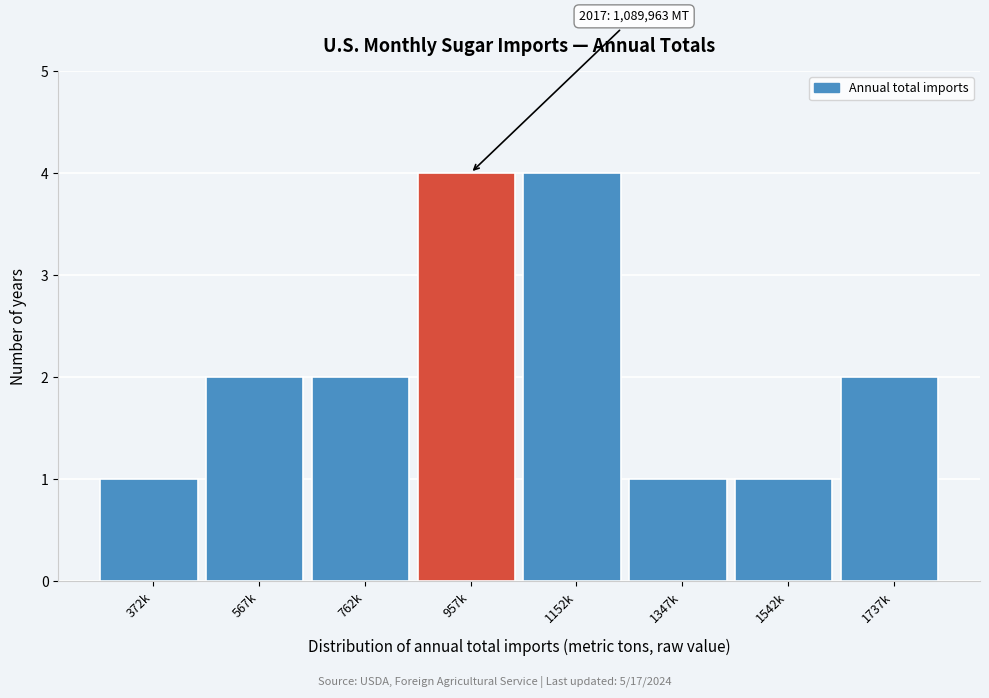

Reading left to right, transcribe all the data shown in this chart.

372k=1	567k=2	762k=2	957k=4	1152k=4	1347k=1	1542k=1	1737k=2